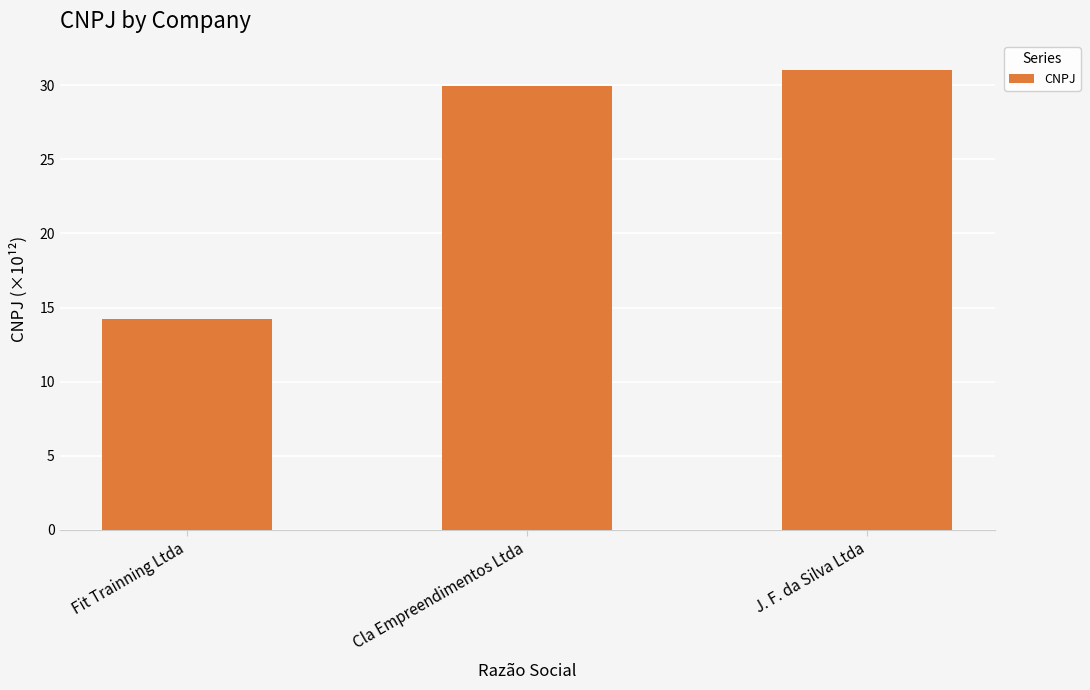

Which label corresponds to the smallest value in the chart?

Fit Trainning Ltda